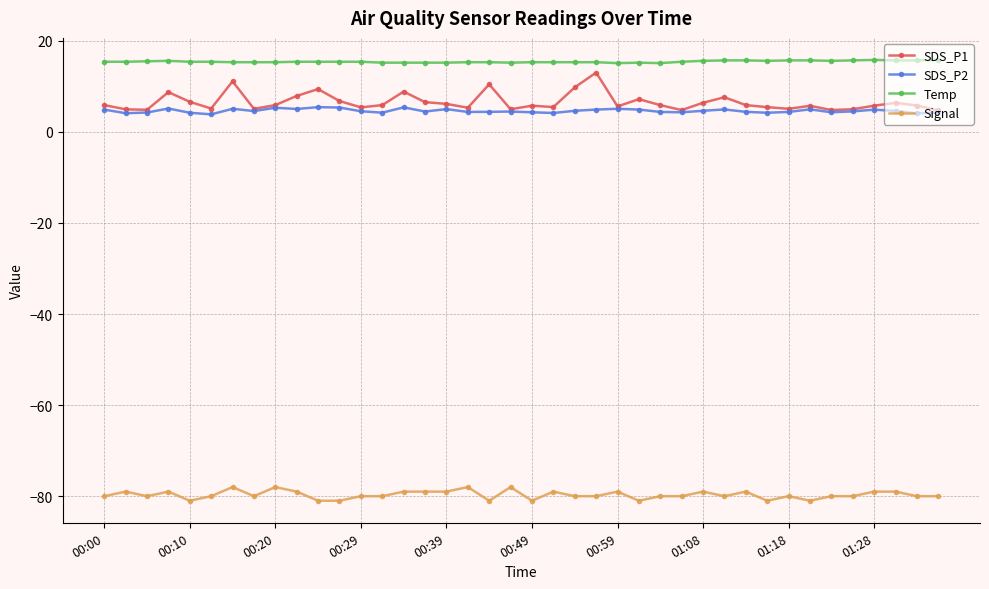

What is the minimum value for SDS_P1?

4.7